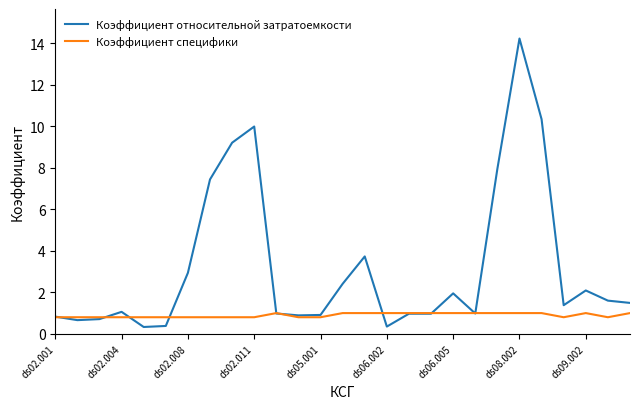

Which series has the widest spread of values?

Коэффициент относительной затратоемкости